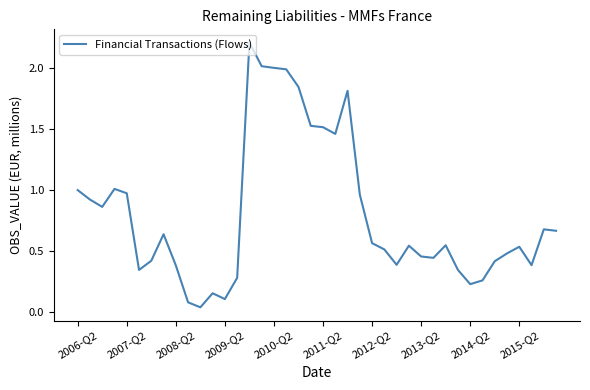

What is the greatest value displayed?

2.2